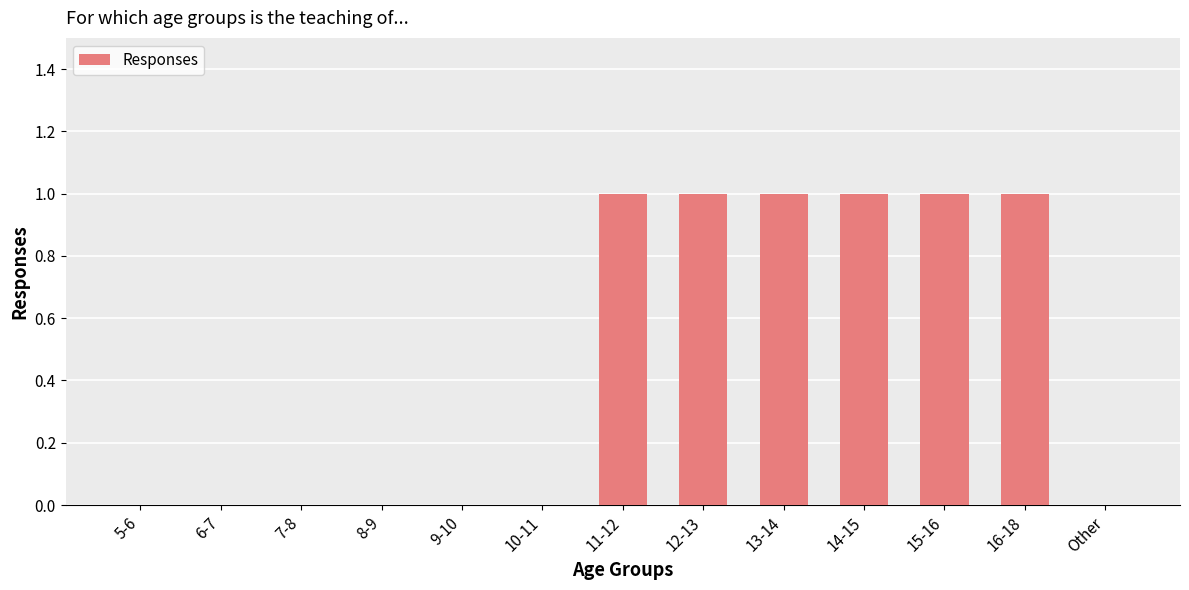

True or false: the data shows 2 at 14-15.

False